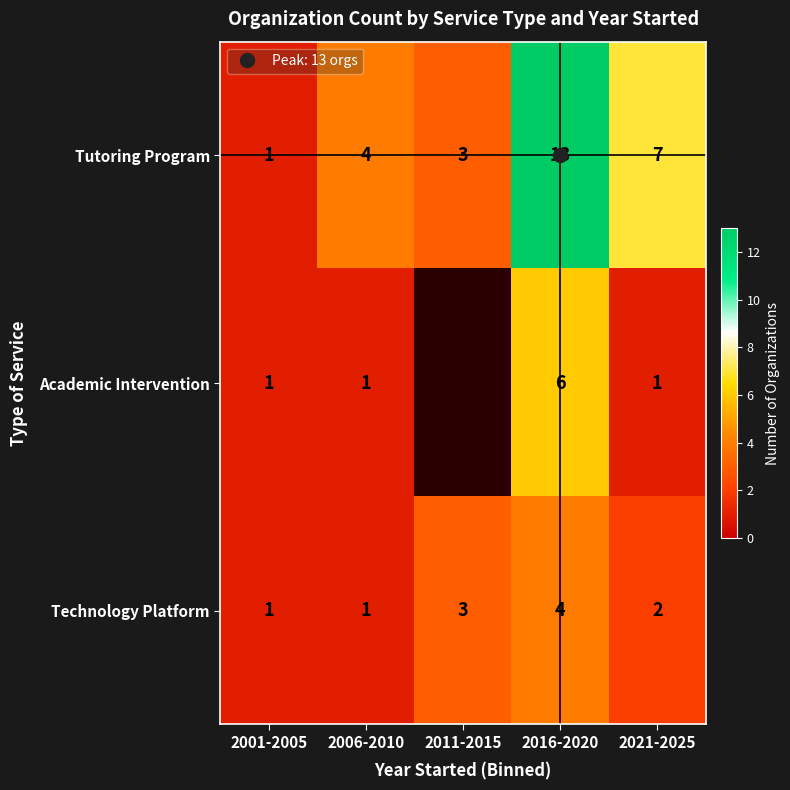

What is the maximum value shown in the chart?

13.0